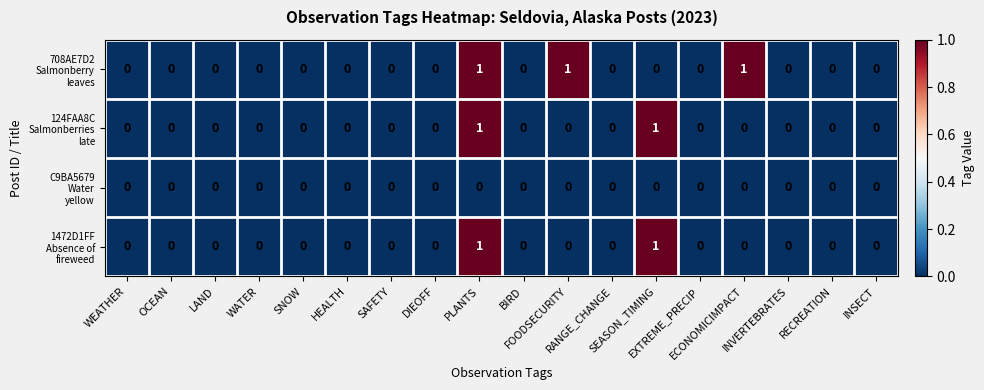

Count the number of categories in the chart.

18